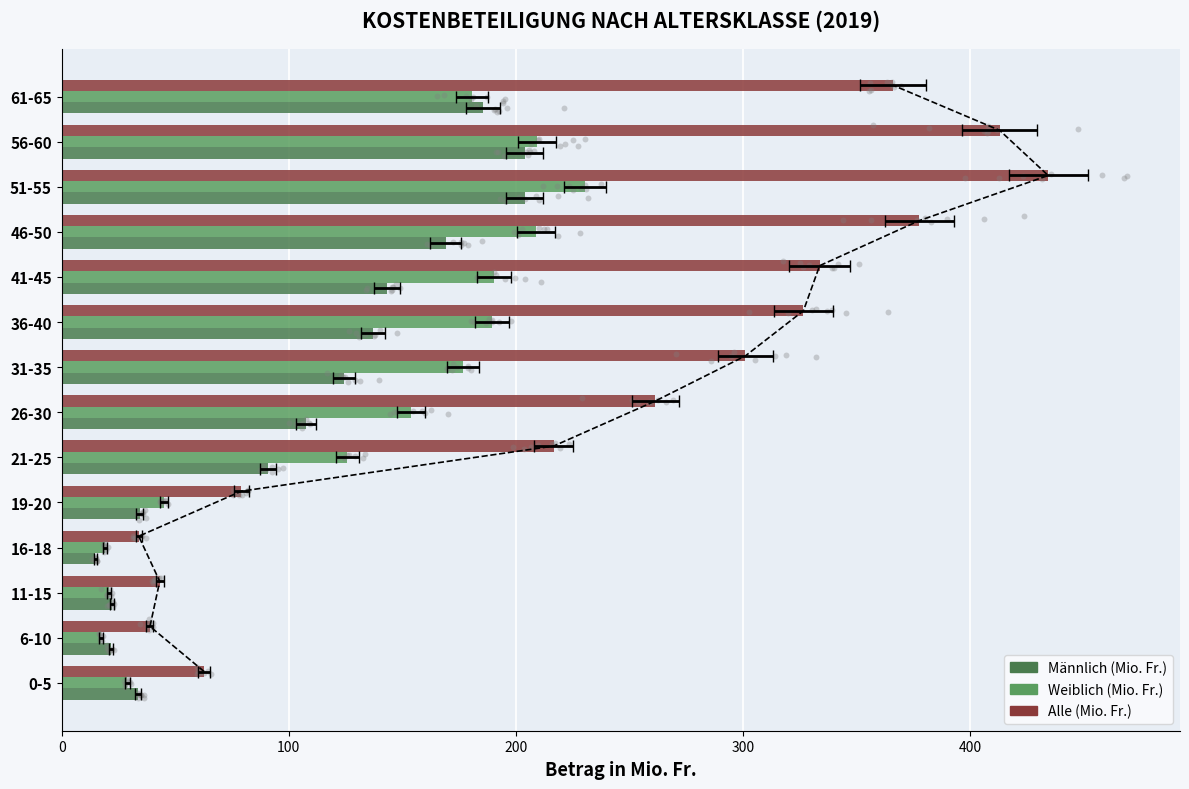

Which series reaches the minimum Y coordinate?

Männlich (Mio. Fr.)